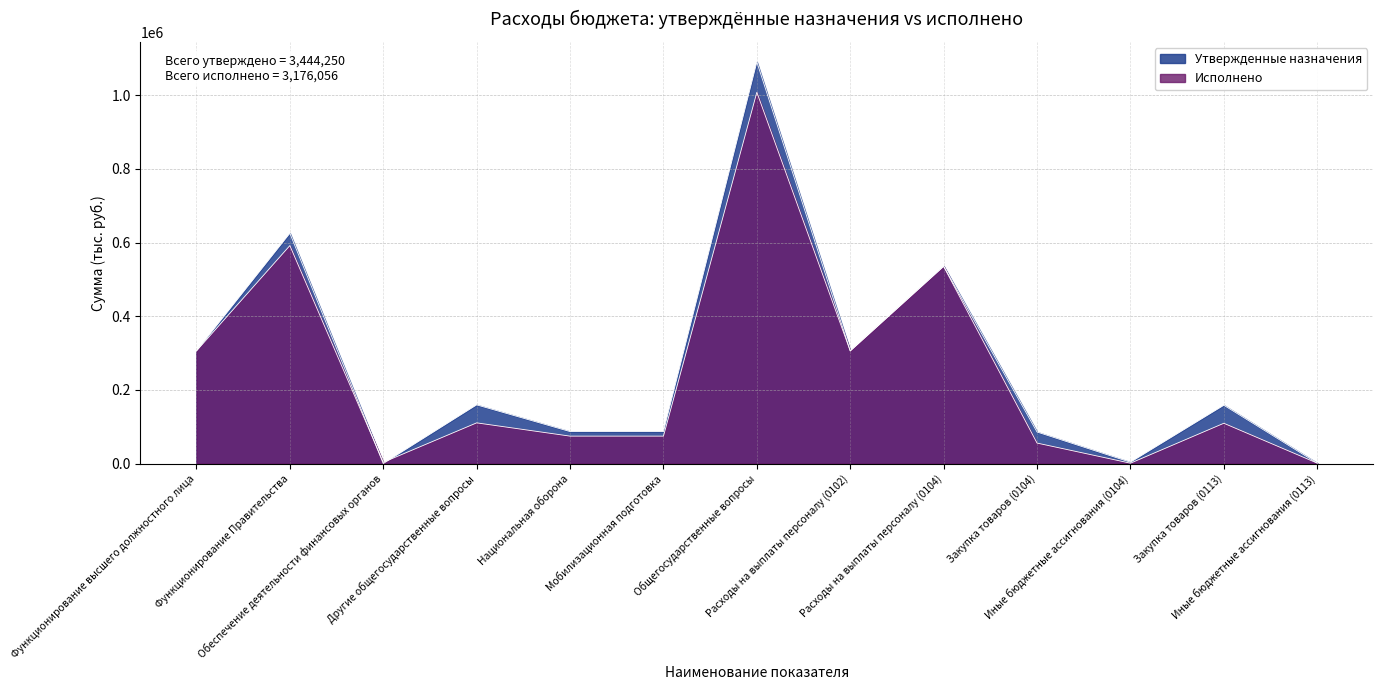

True or false: Утвержденные назначения has a value of 3648.0 at Иные бюджетные ассигнования (0104).

True